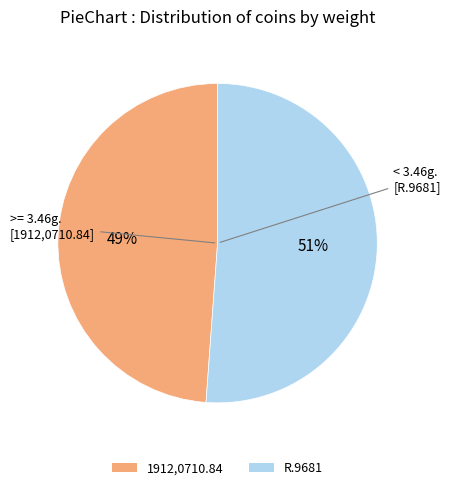

Rank the categories by value from lowest to highest.

1912,0710.84, R.9681